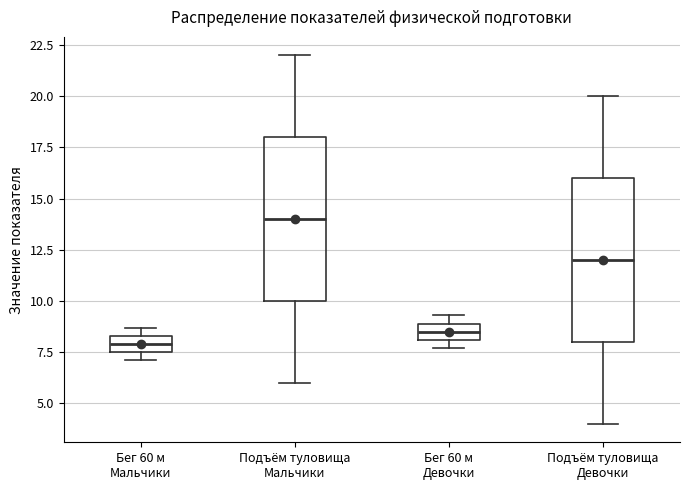

Where does the lower whisker of the box for Подъём туловища Мальчики end on the y-axis? The values are not printed on the chart, so give them approximately, as read against the axis.

6.0